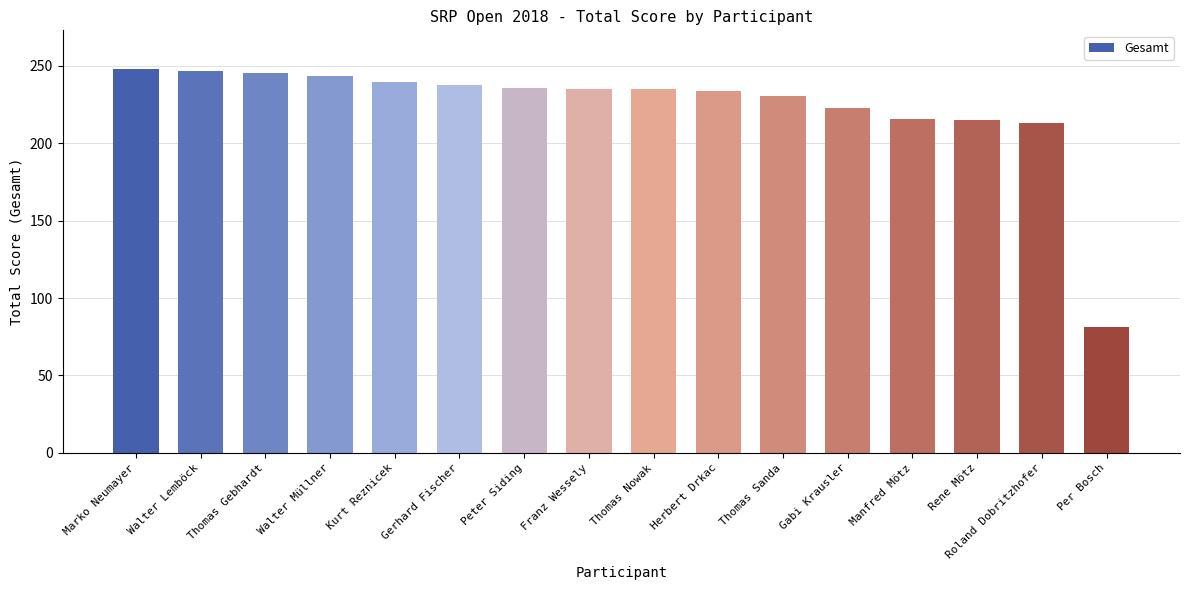

What is the approximate value at Walter Müllner?

243.4